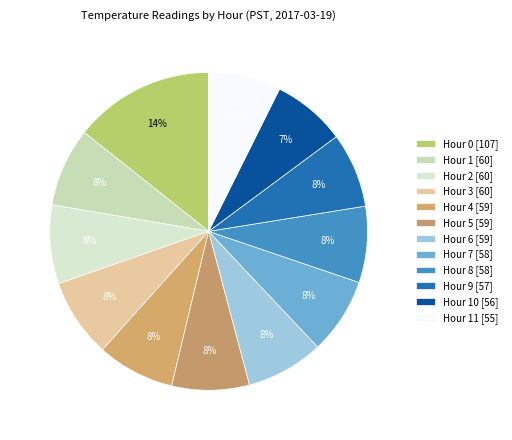

Which slice is the smallest?

Hour 11